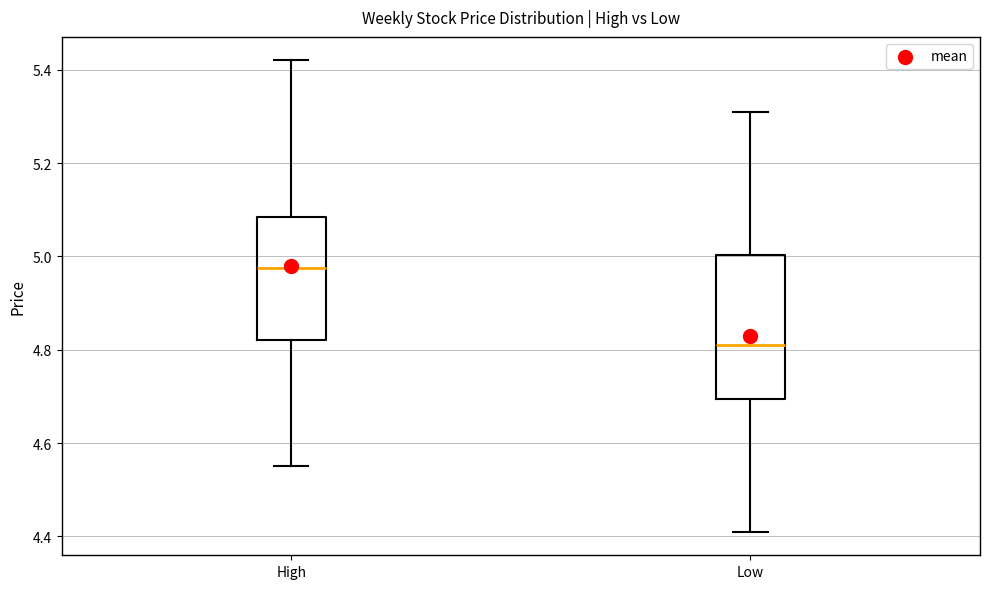

Reading left to right, transcribe this box plot: for each box, give where its median line is, the range the box spans, and where its two whiskers end, as read against the y-axis. The values are not printed on the chart, so give them approximately, as read against the axis.

High: median 4.98, box 4.82 to 5.08, whiskers 4.56 to 5.42
Low: median 4.82, box 4.70 to 5.00, whiskers 4.42 to 5.32